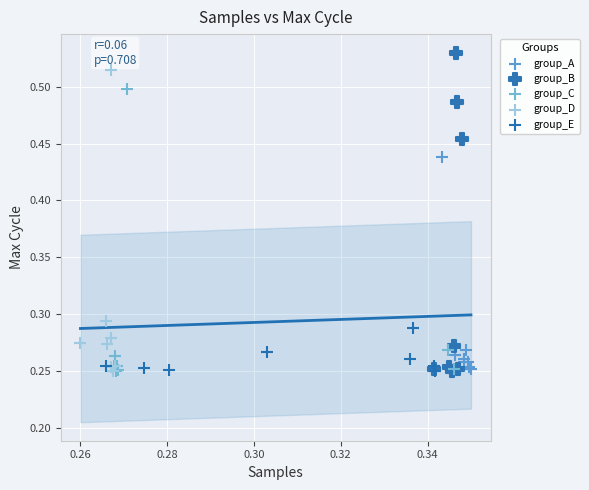

Which series reaches the maximum Y coordinate?

group_B